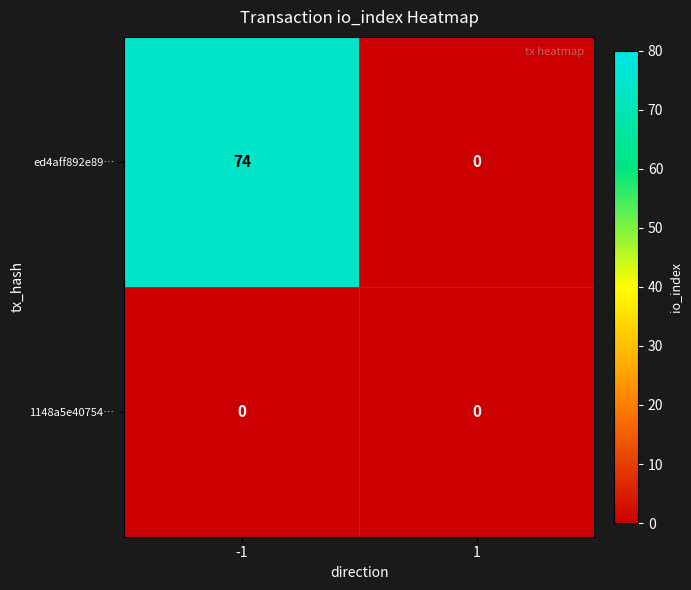

What is the greatest value displayed?

74